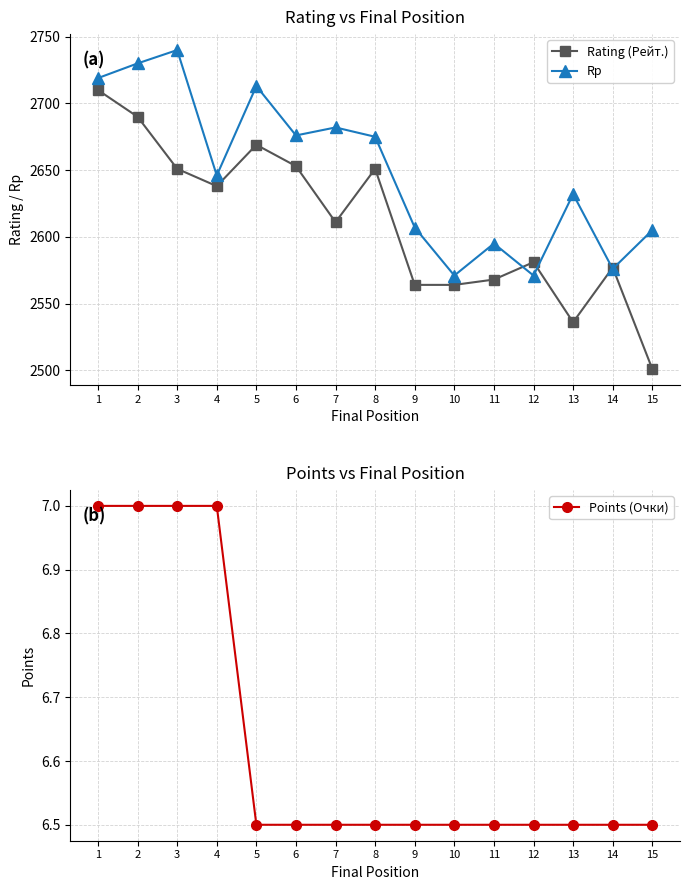

In Rating (Рейт.), how many points are higher than both neighbors (excluding endpoints)?

4